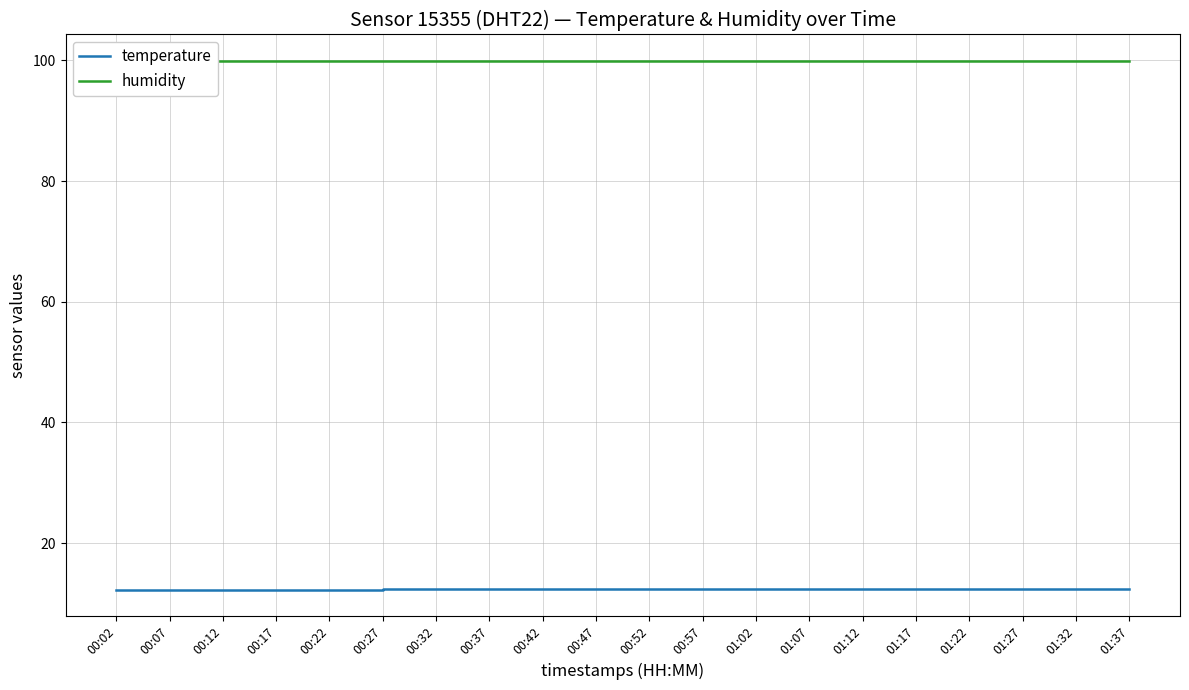

What are all the series names shown in the legend?

temperature, humidity